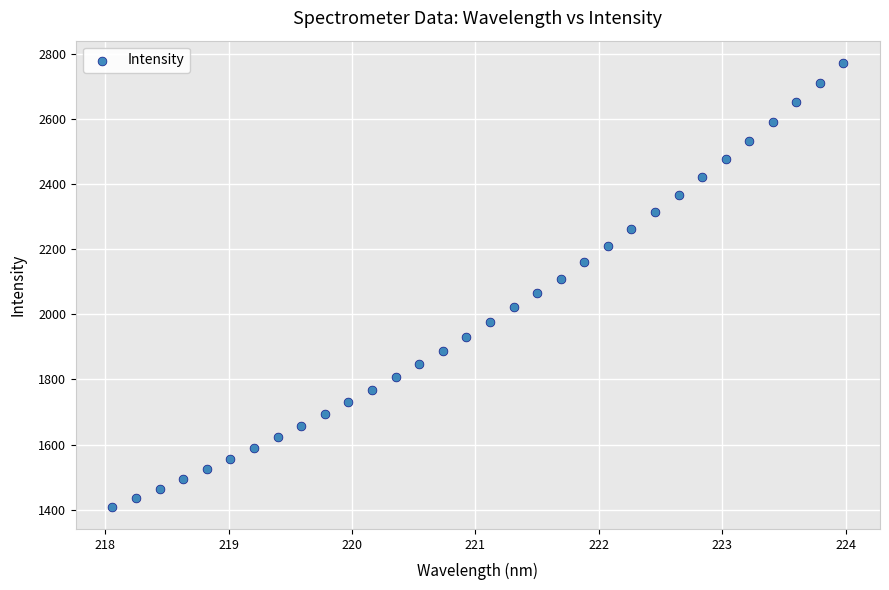

What is the range of Y values (max minus min)?

1363.9